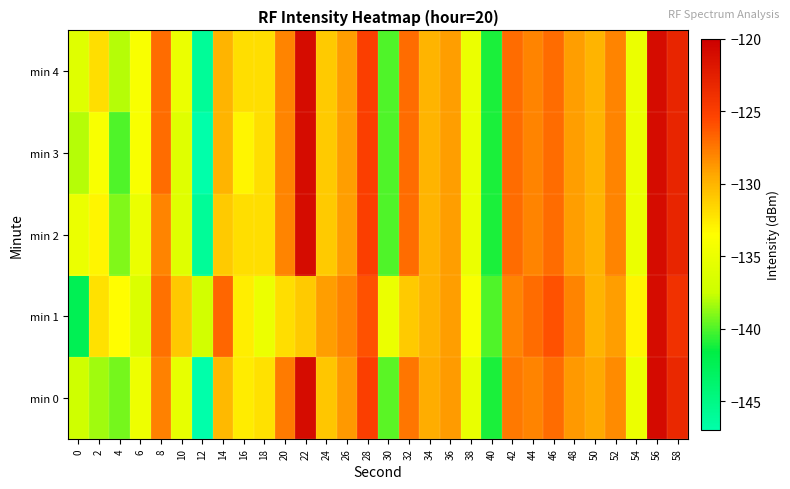

How many data points does each series have?

30